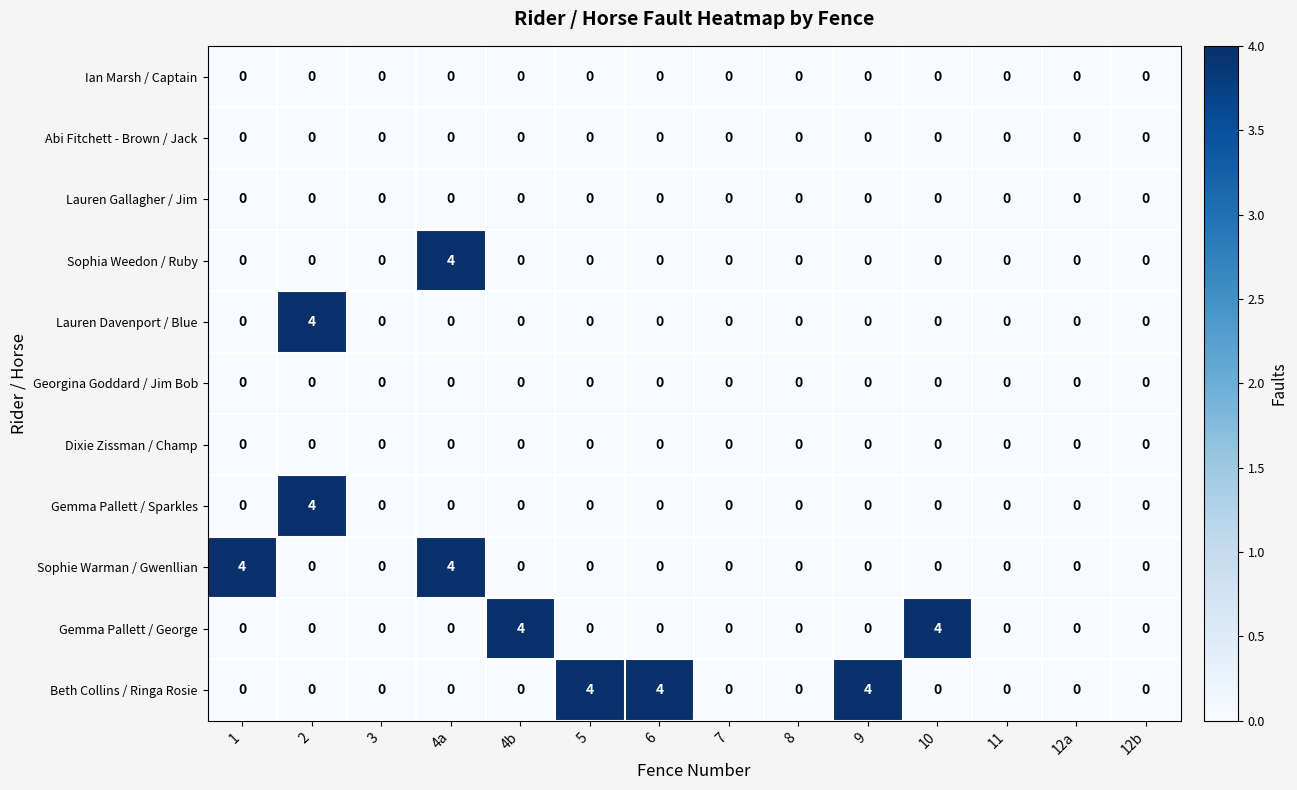

What is the difference between the highest and lowest values at 2?

4